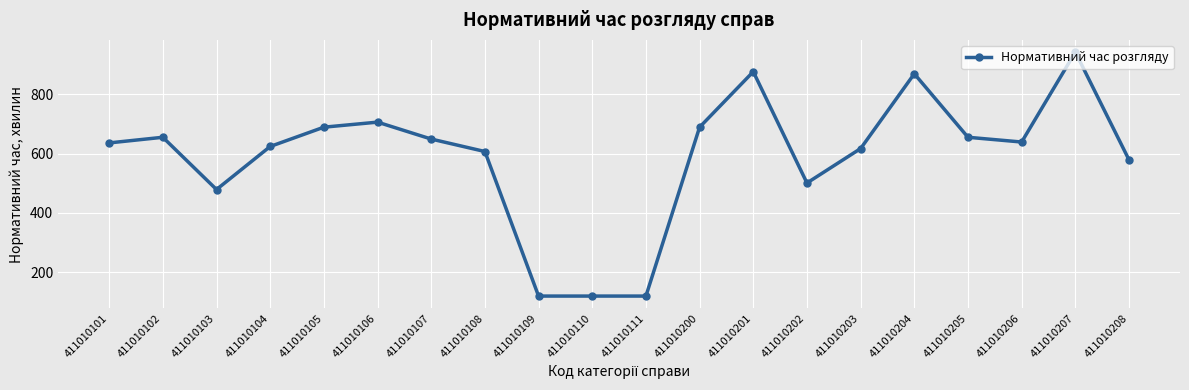

Count the number of categories in the chart.

20